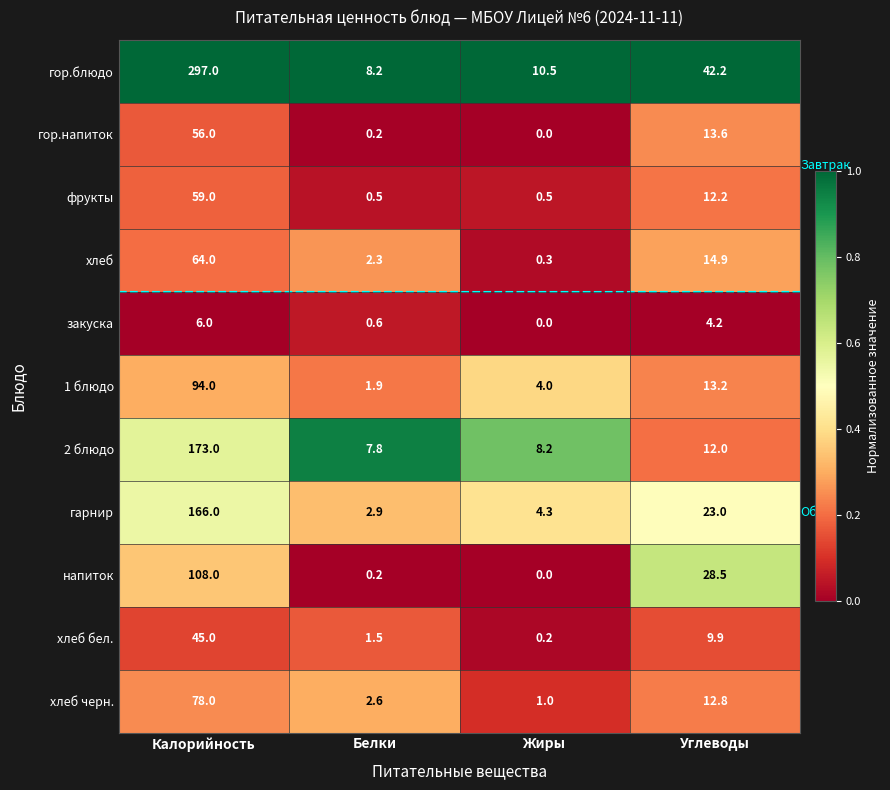

What is the minimum value for хлеб черн.?

1.0